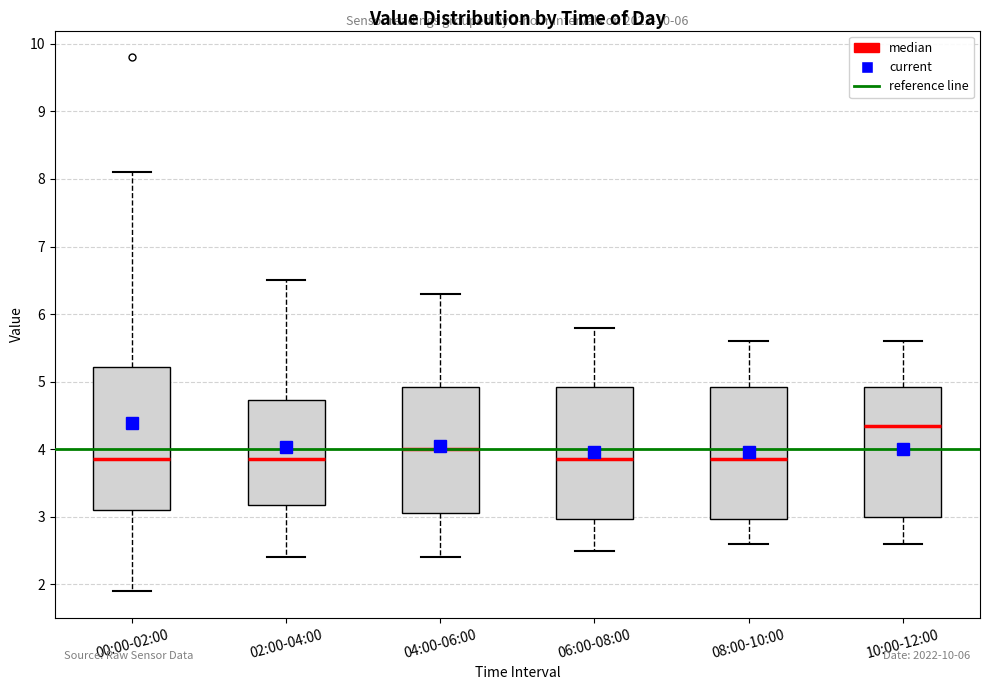

Comparing the boxes themselves (not the whiskers), which one is the tallest?

00:00-02:00